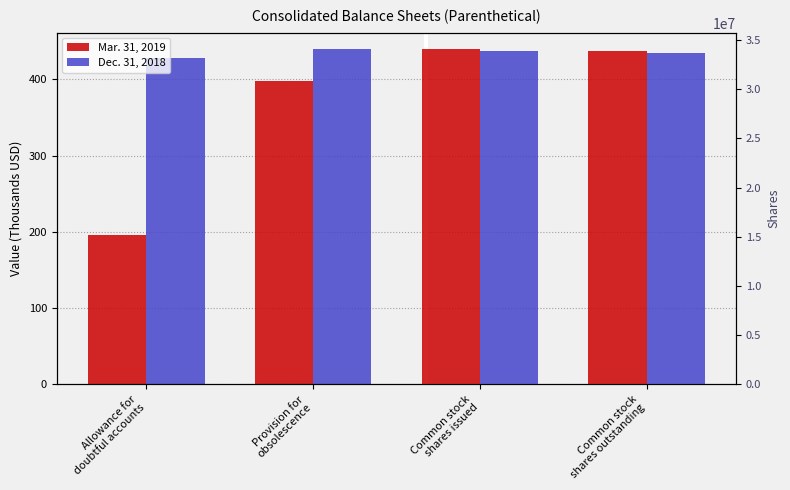

What is the label of the 1st bar from the left?

Common stock shares issued